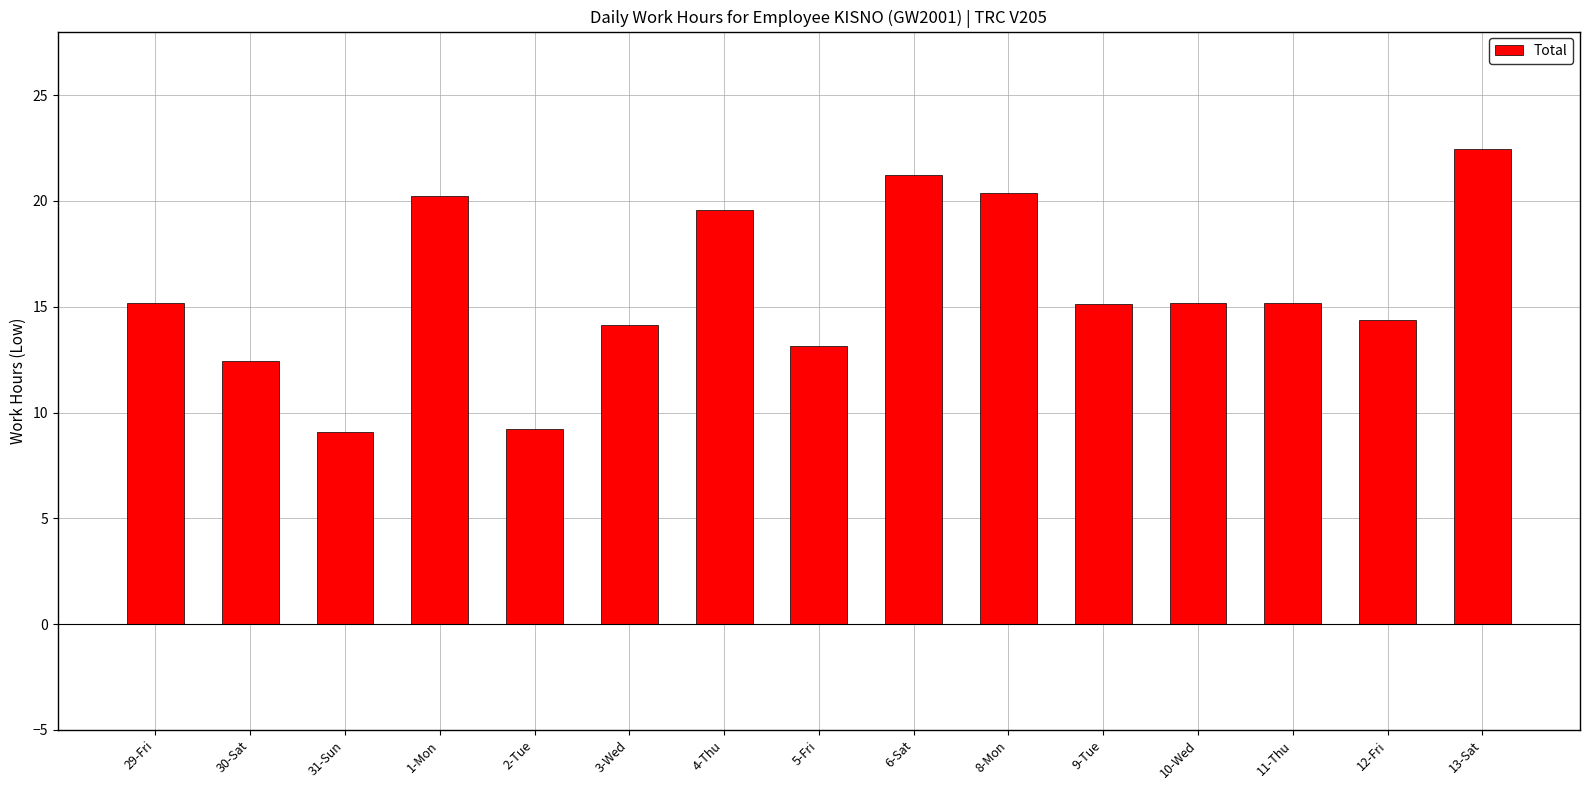

What is the difference between the maximum and minimum values?

13.3